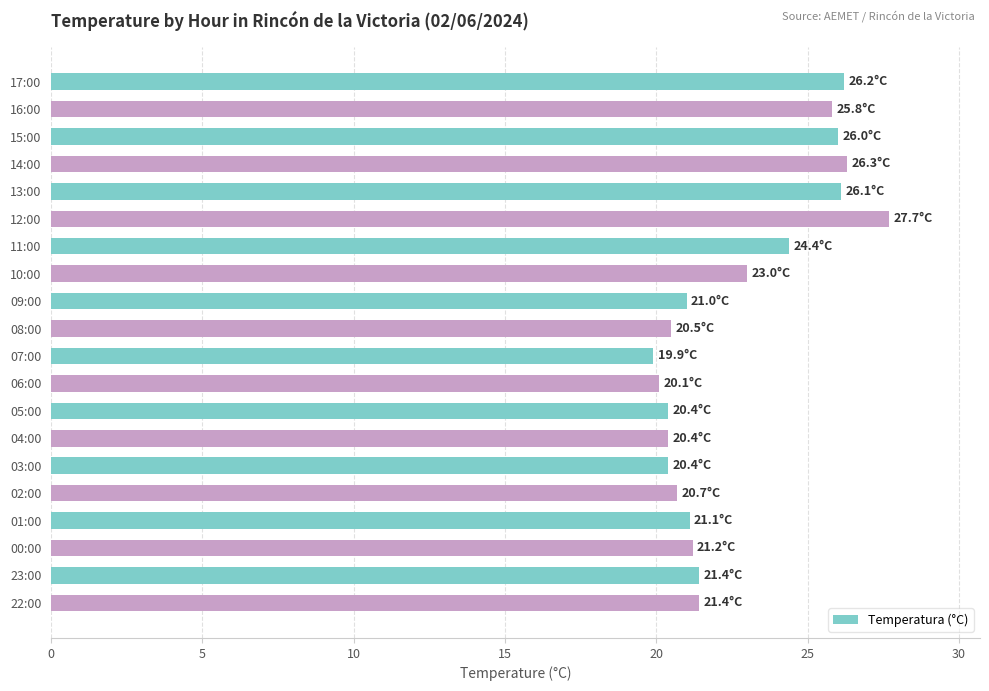

Count the number of data series in this chart.

1